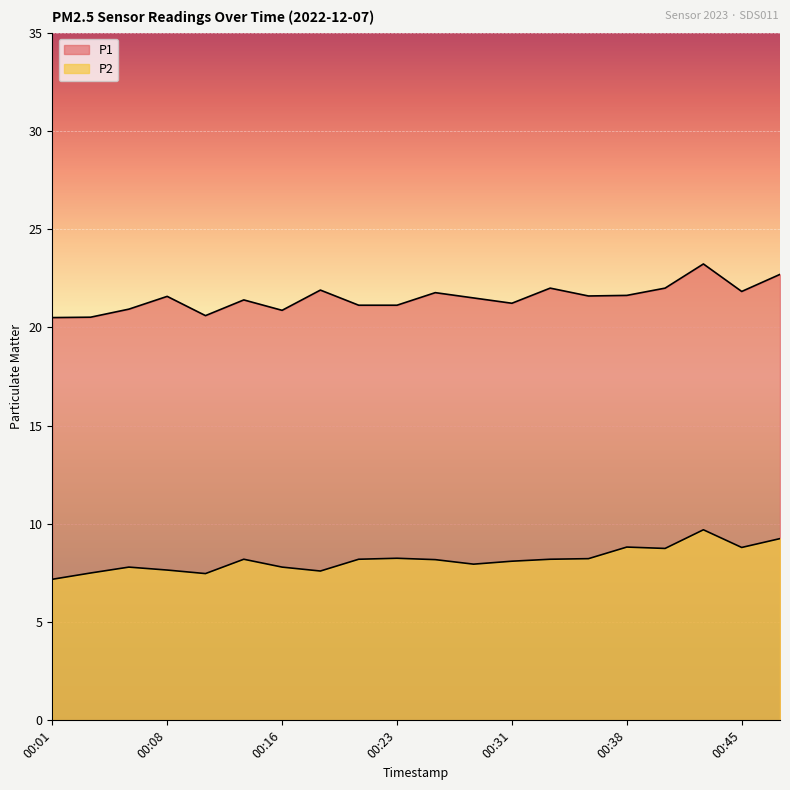

The value of P2 at 00:01 is 4.5. True or false?

False